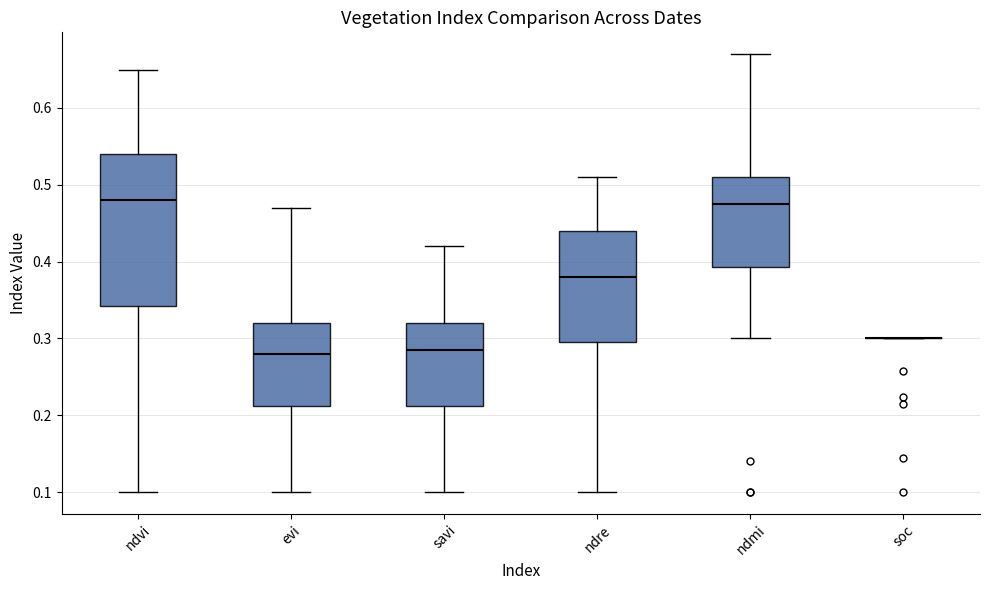

Reading left to right, transcribe this box plot: for each box, give where its median line is, the range the box spans, and where its two whiskers end, as read against the y-axis. The values are not printed on the chart, so give them approximately, as read against the axis.

ndvi: median 0.48, box 0.34 to 0.54, whiskers 0.10 to 0.65
evi: median 0.28, box 0.21 to 0.32, whiskers 0.10 to 0.47
savi: median 0.29, box 0.21 to 0.32, whiskers 0.10 to 0.42
ndre: median 0.38, box 0.30 to 0.44, whiskers 0.10 to 0.51
ndmi: median 0.48, box 0.39 to 0.51, whiskers 0.30 to 0.67
soc: box collapsed to a line at 0.30, whiskers 0.30 to 0.30